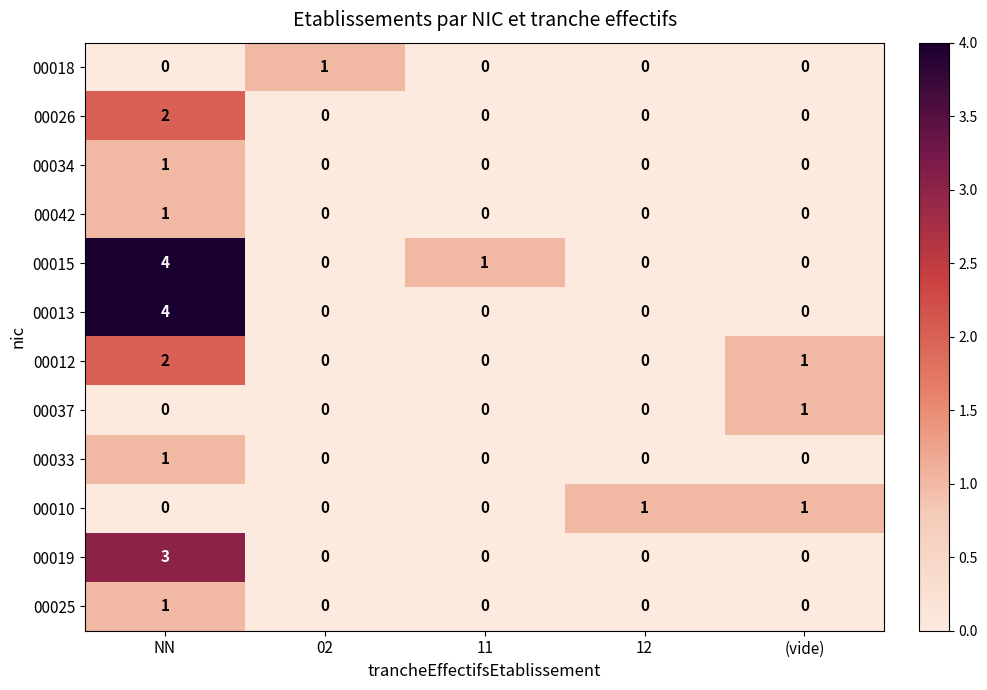

The 00034 series shows 0 at (vide). True or false?

True